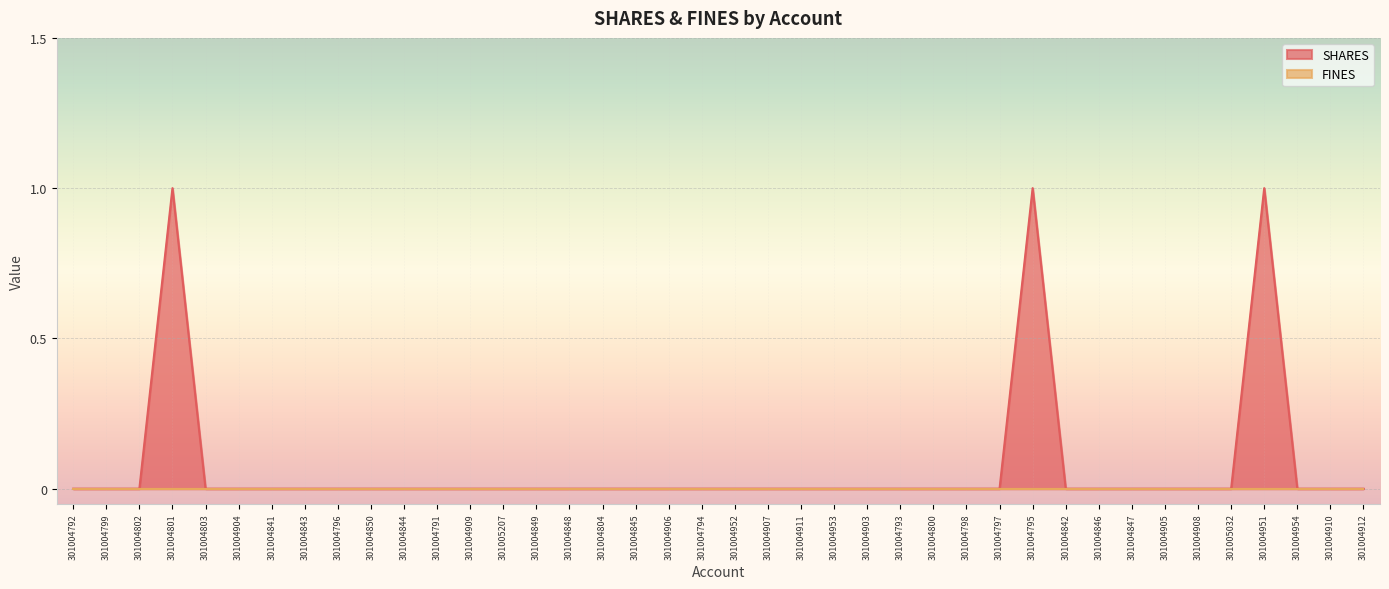

What position from the right is 301004803?

36